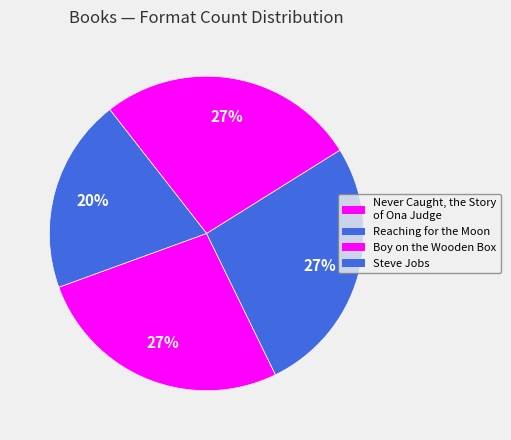

To the nearest percent, what portion does Never Caught, the Story of Ona Judge represent?

27%